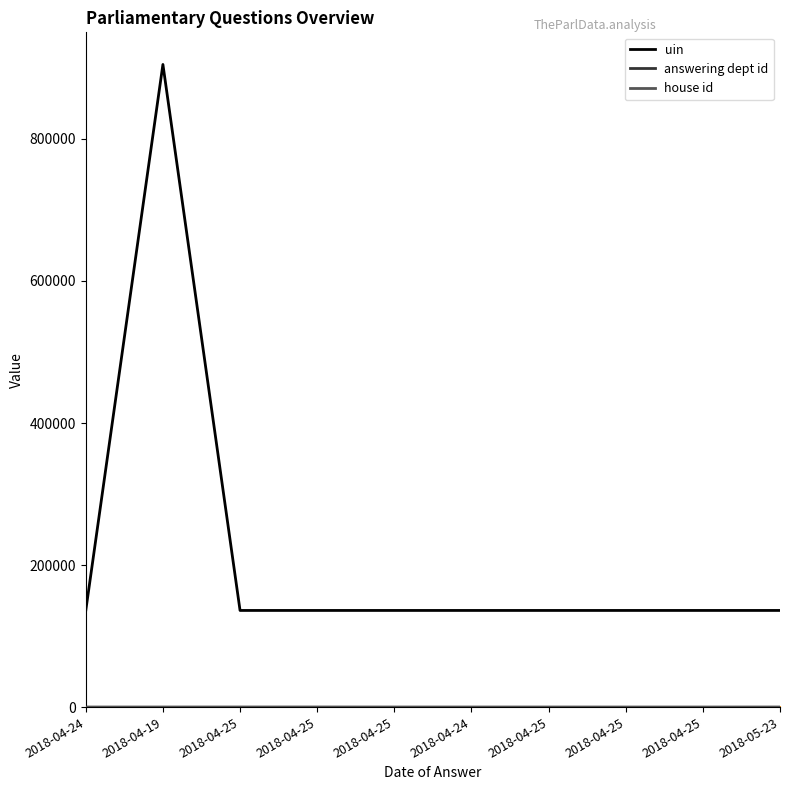

What is the value of the house id point at the 3rd from the left?

1